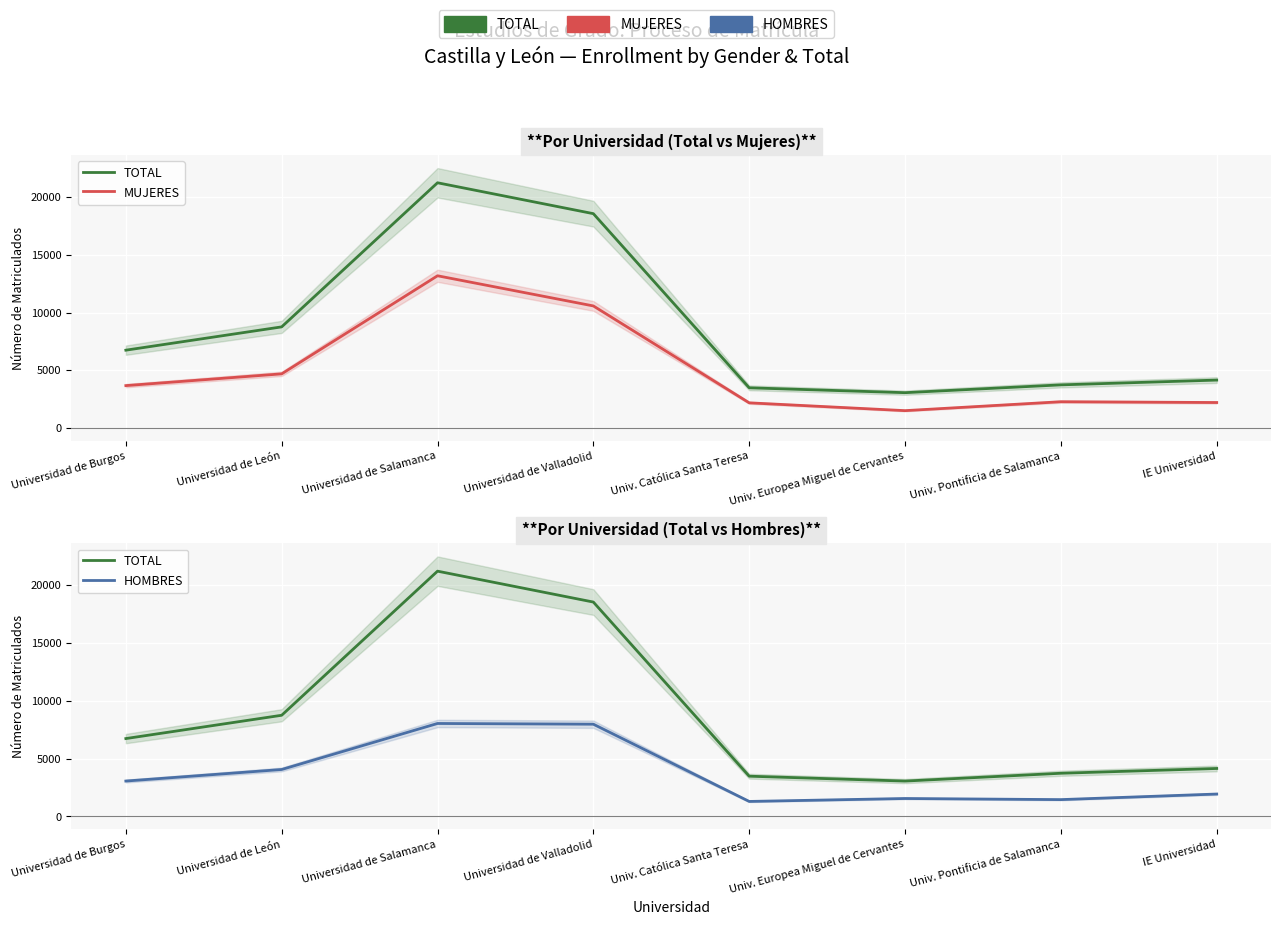

True or false: MUJERES has a value of 15317 at Universidad de Valladolid.

False